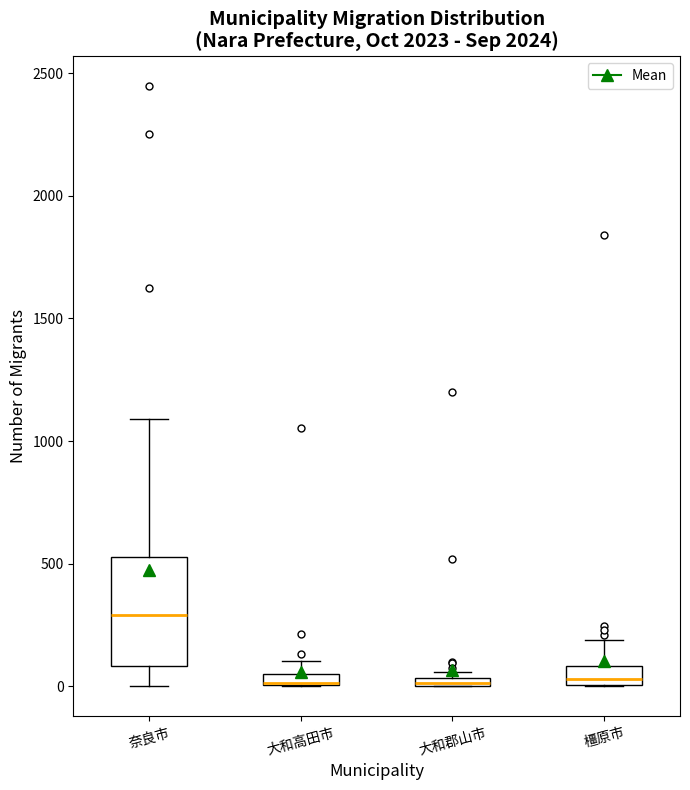

Where does the upper whisker of the box for 大和高田市 end on the y-axis? The values are not printed on the chart, so give them approximately, as read against the axis.

100